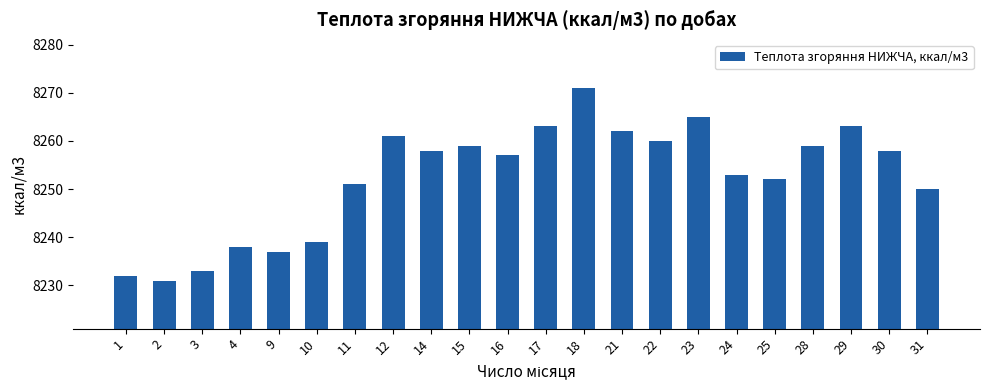

What is the difference between the second highest and minimum values?

34